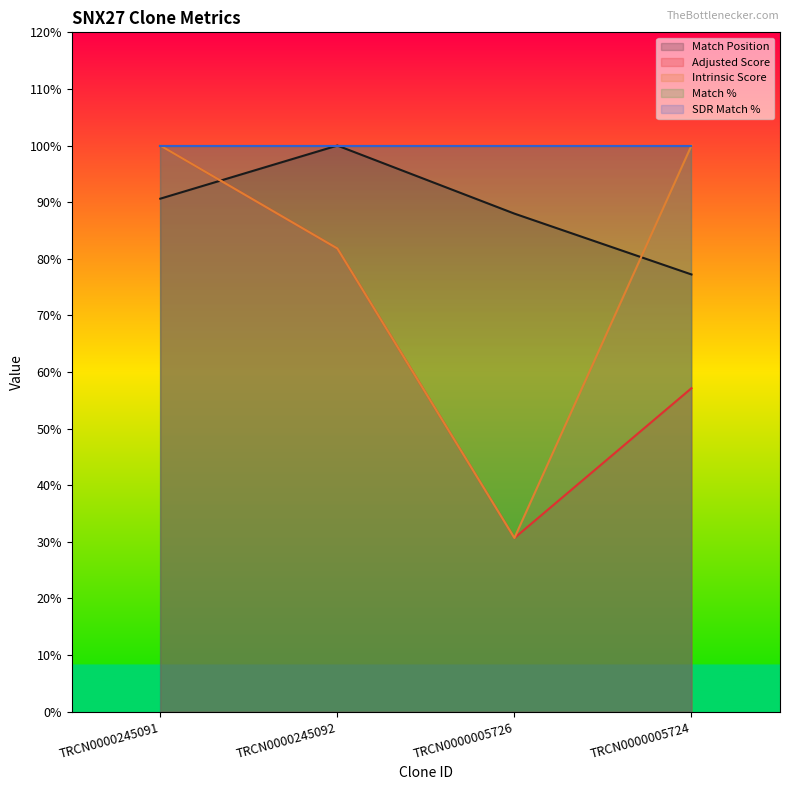

Between which two adjacent categories do Match Position and Intrinsic Score first intersect?

TRCN0000245091 and TRCN0000245092